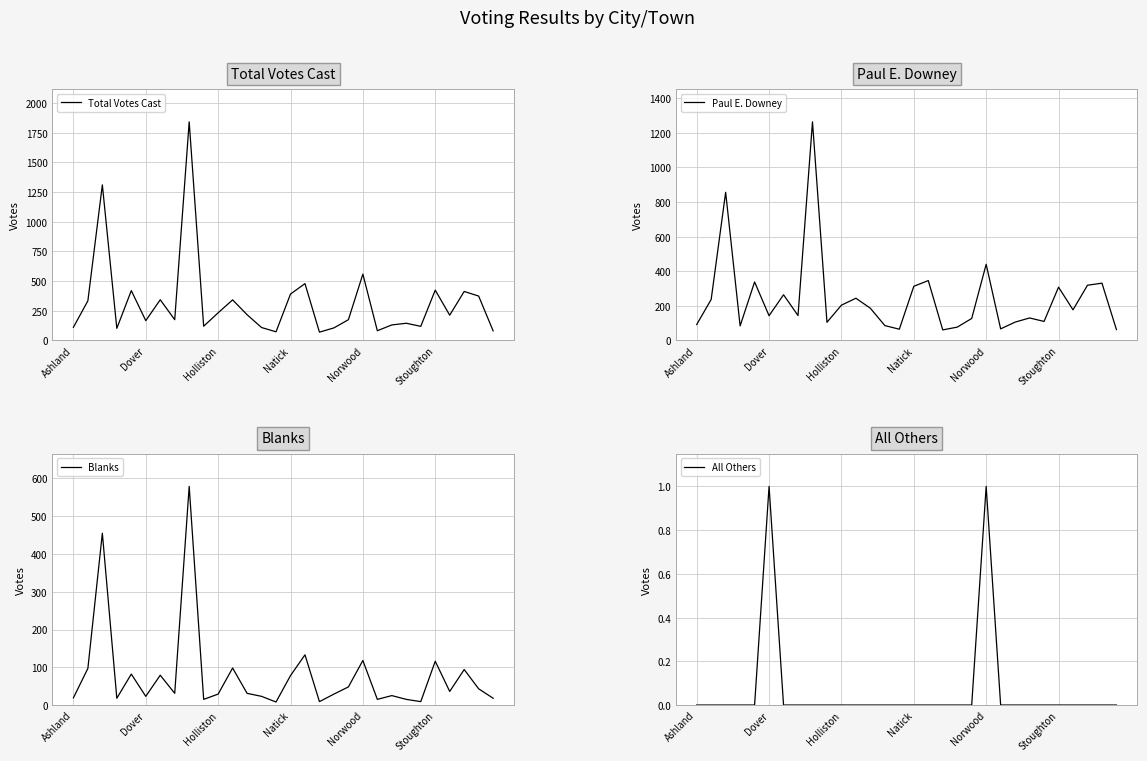

What is the lowest value of the Total Votes Cast series?

70